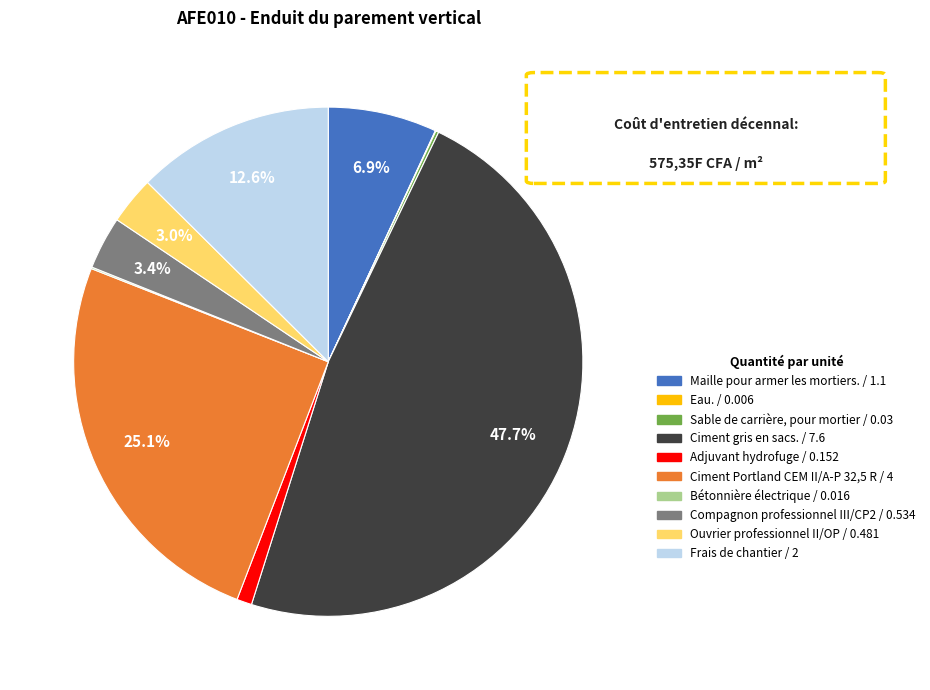

To the nearest percent, what percentage of the pie is Ouvrier professionnel II/OP?

3%